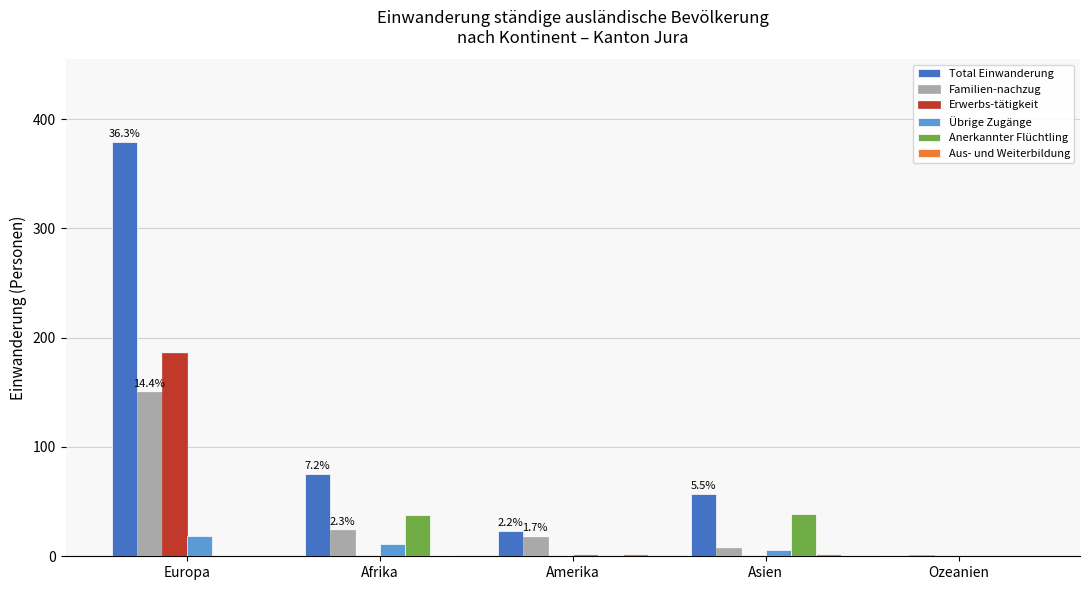

Which series has the largest total across all categories?

Total Einwanderung